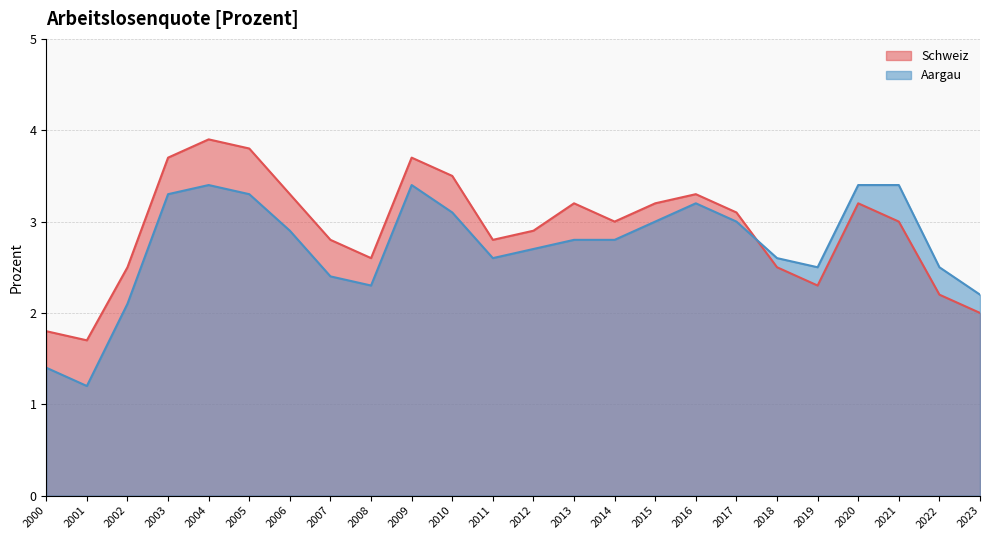

How many lines are shown in the chart?

2